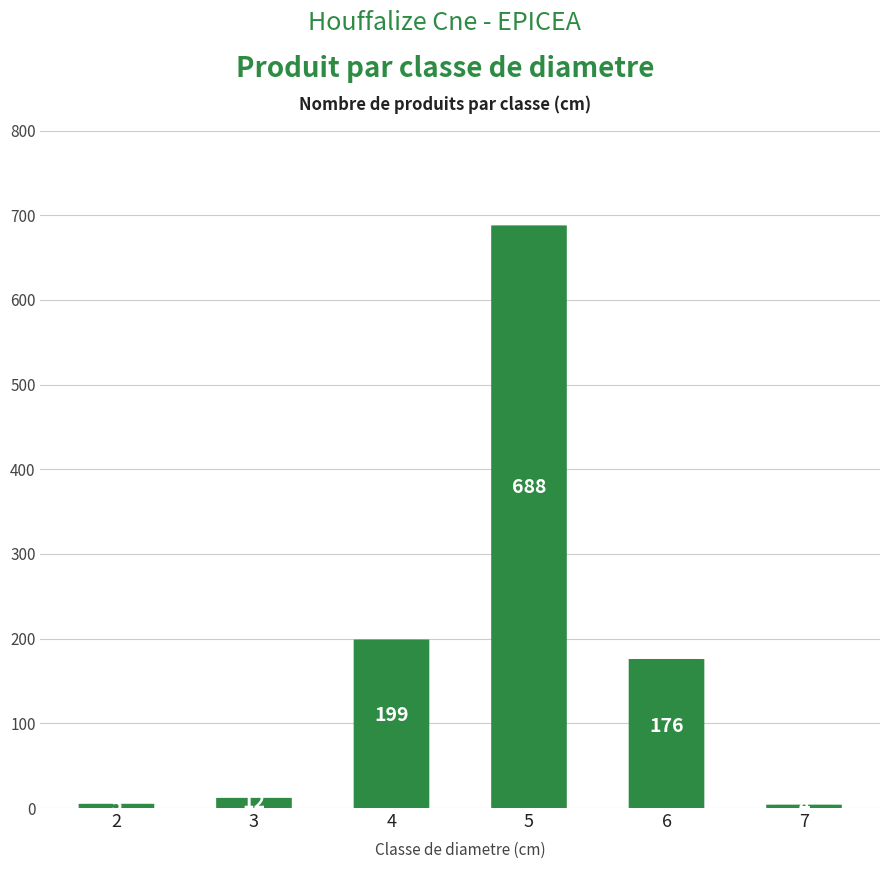

Where does the data first go above 176?

4